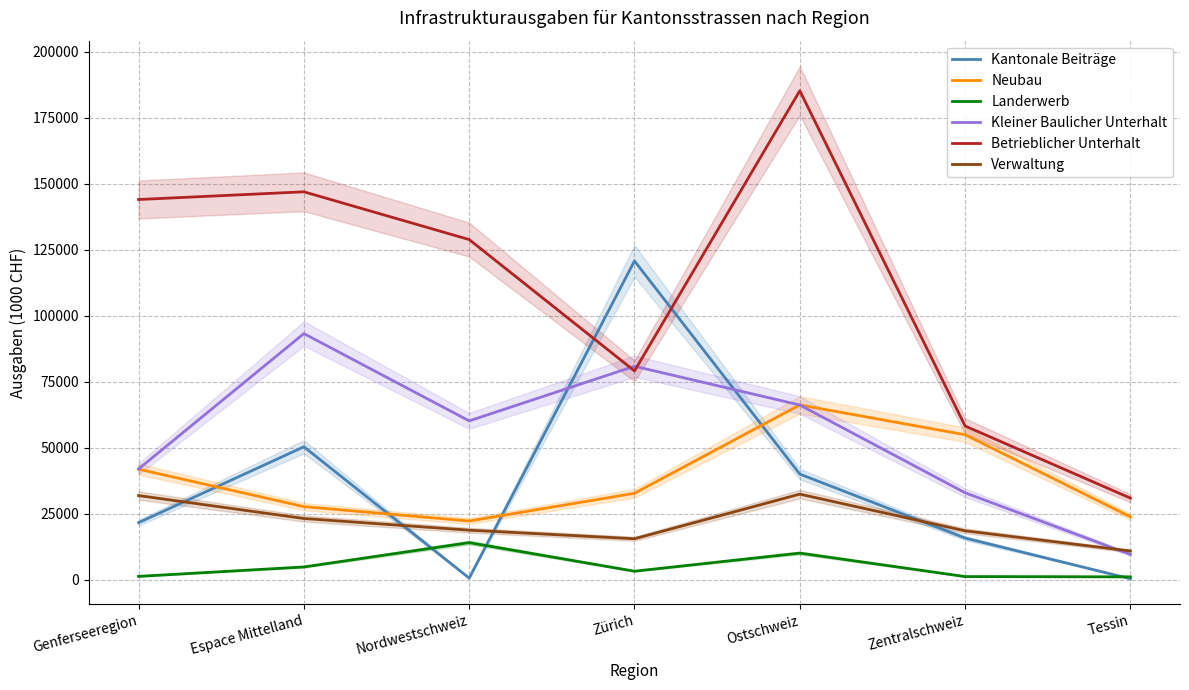

Which series ends up on top after the final intersection of Kleiner Baulicher Unterhalt and Kantonale Beiträge?

Kleiner Baulicher Unterhalt